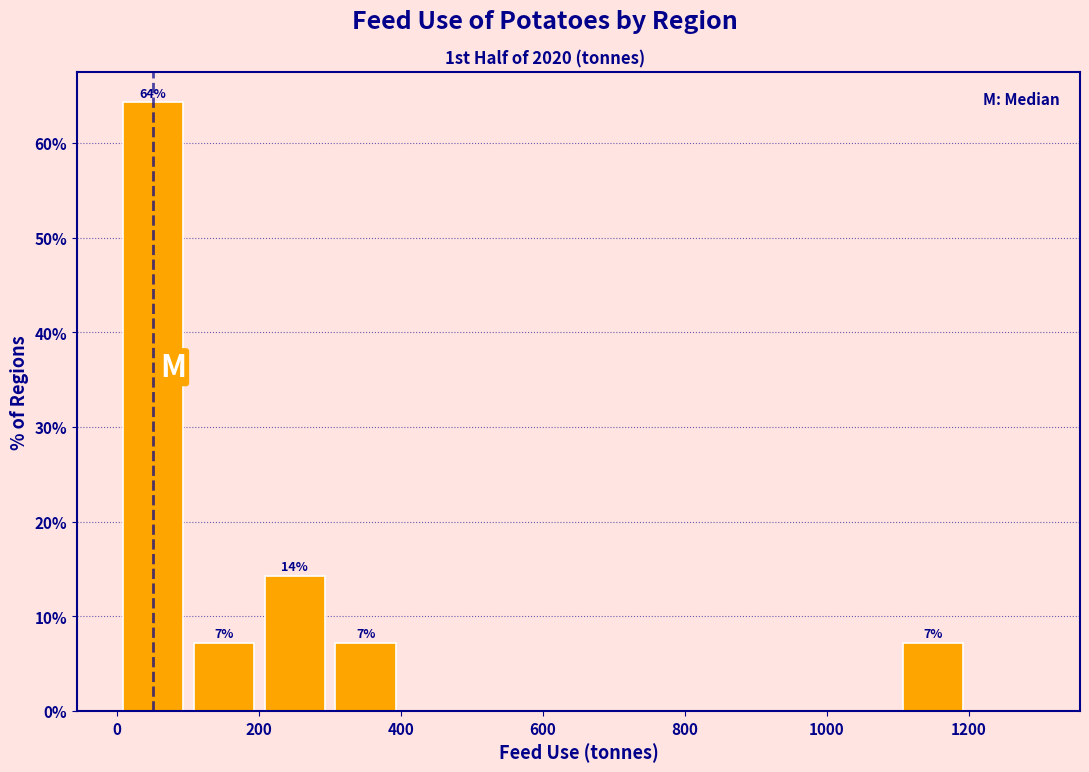

Which range on the x-axis has the tallest bar?

0 to 100